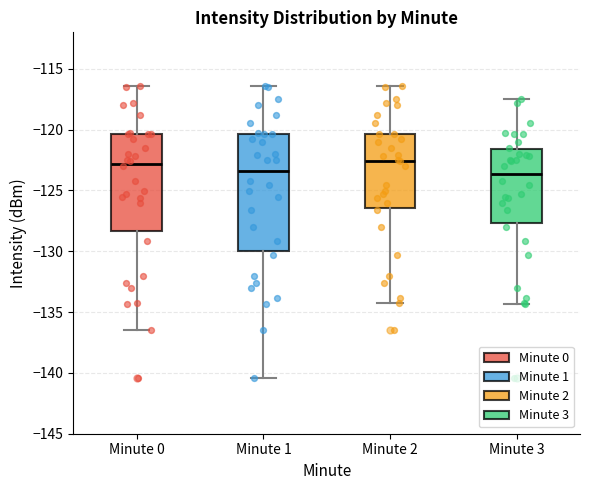

Where does the lower whisker of the box for Minute 3 end on the y-axis? The values are not printed on the chart, so give them approximately, as read against the axis.

-134.5